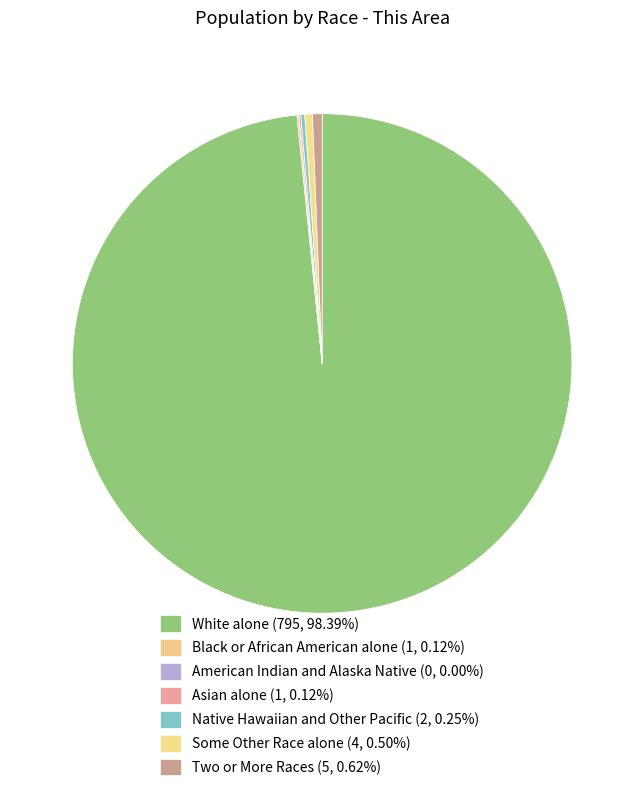

Is there a majority slice in this chart?

Yes